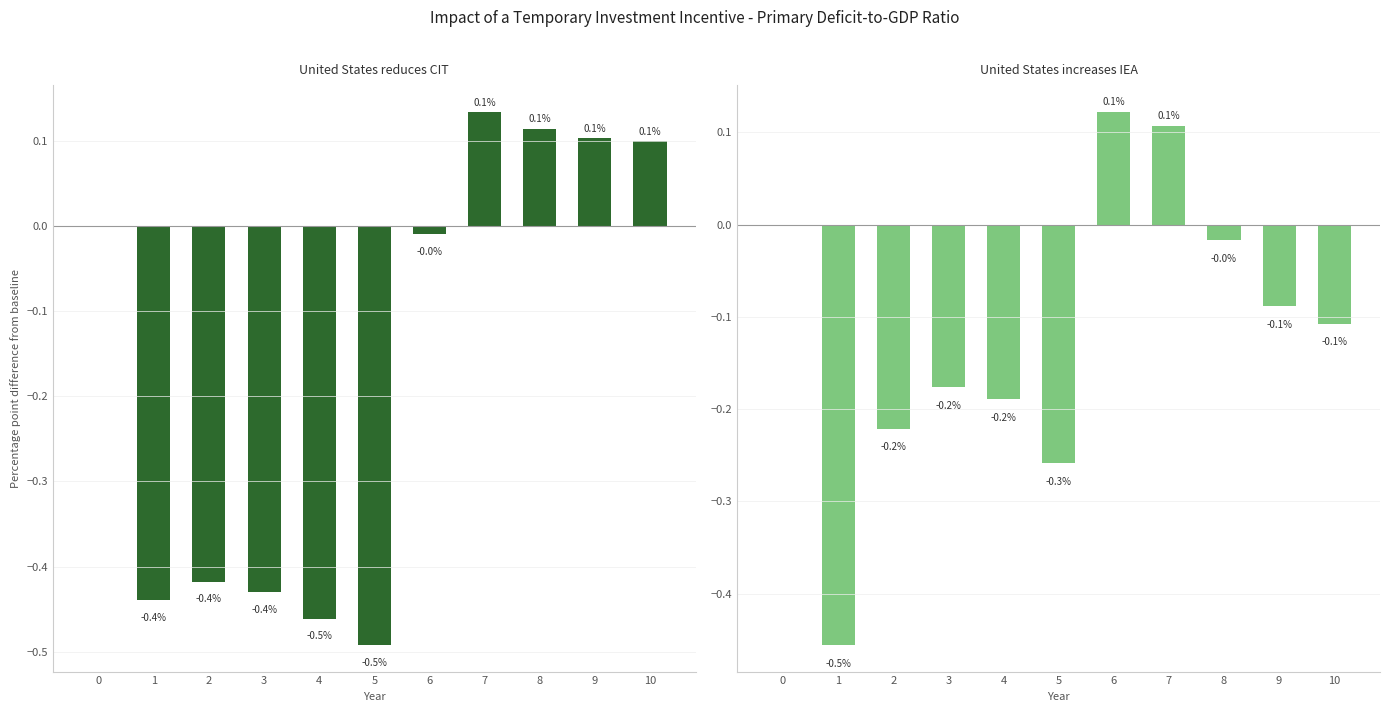

At 8, list the series in order from largest to smallest.

United States reduces CIT, United States increases IEA